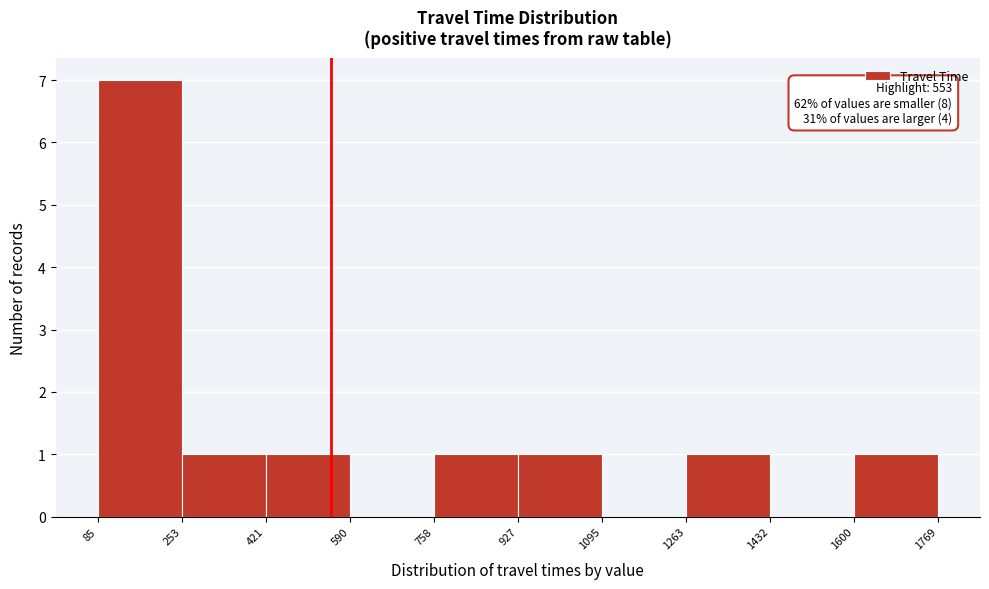

Which range on the x-axis has the tallest bar?

85 to 253